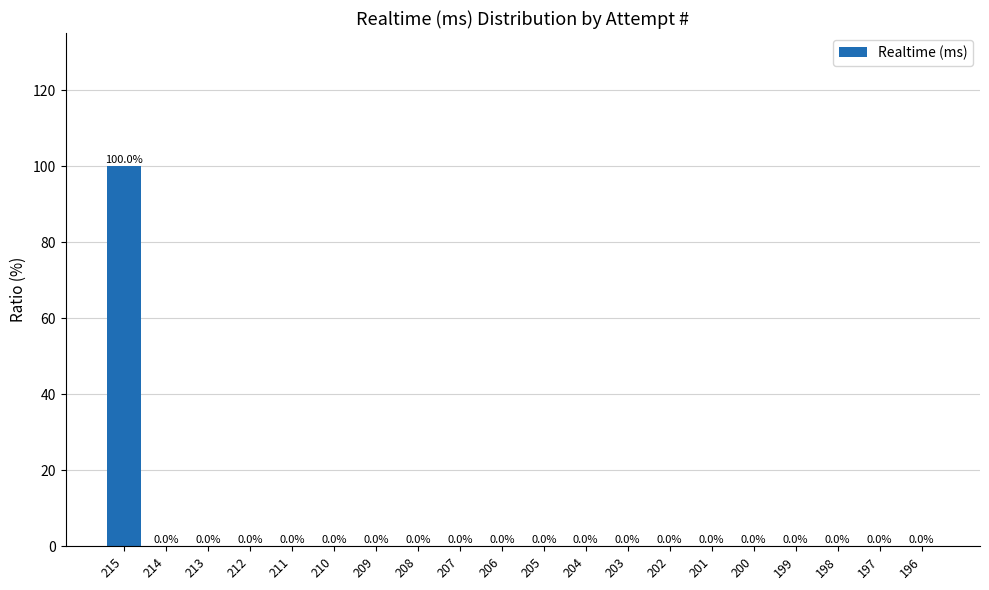

The chart shows a value of 0 at 205. True or false?

True